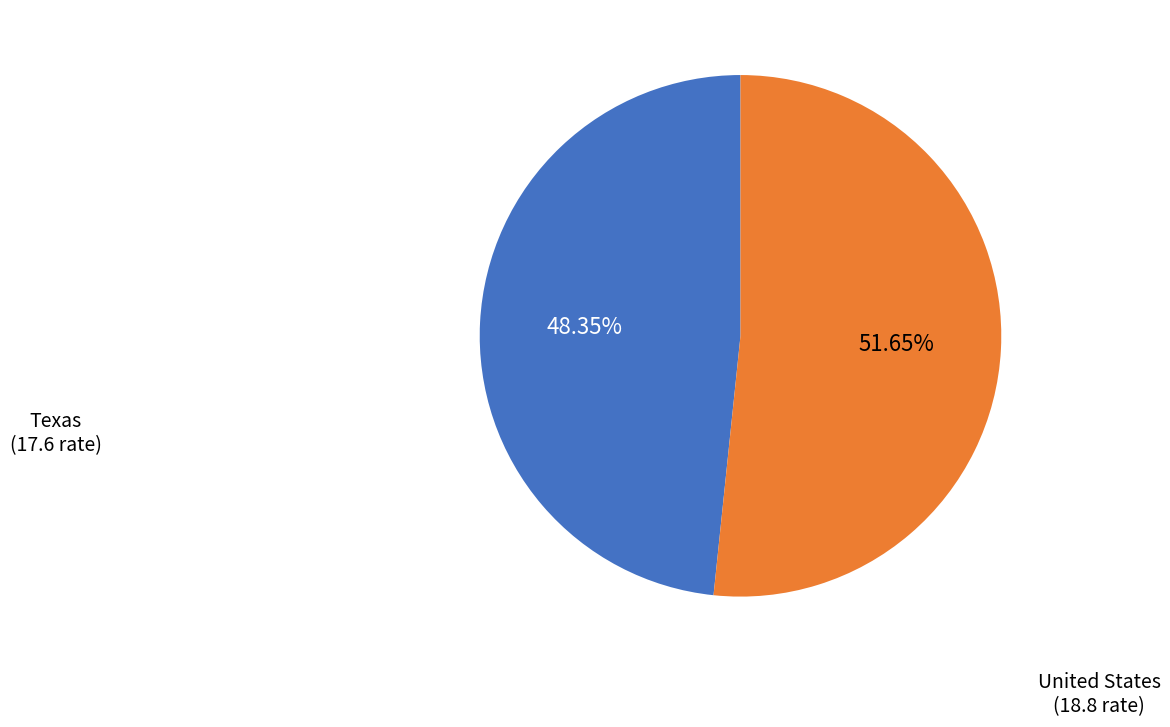

To the nearest percent, what is the difference between the Texas and United States slice percentages?

3%